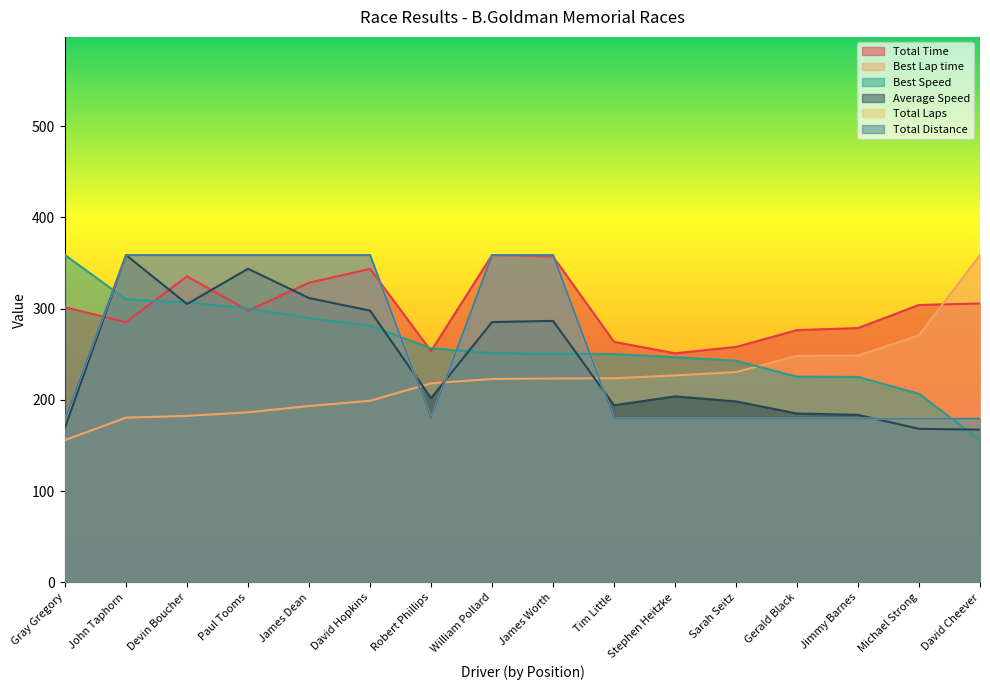

Where is the first local minimum for Total Time?

John Taphorn